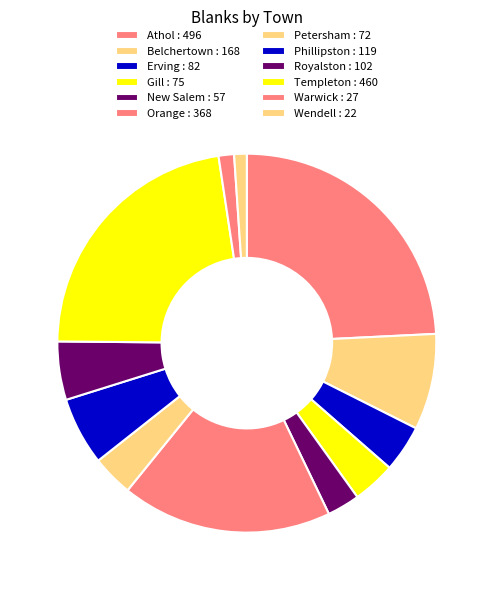

Count the number of slices in the pie.

12